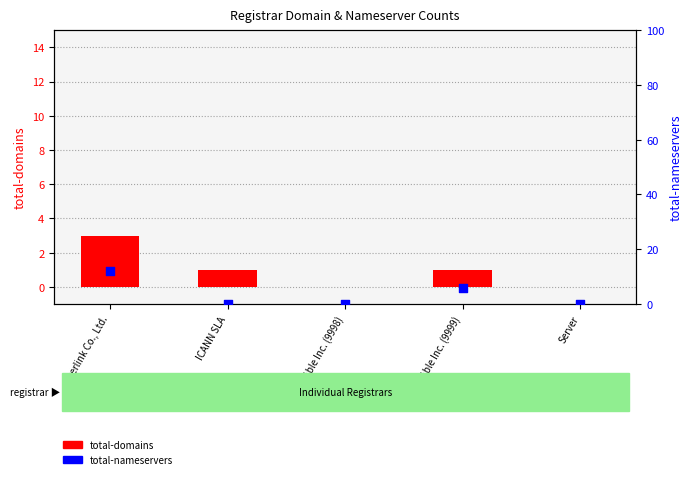

Which series has the largest total across all categories?

total-nameservers